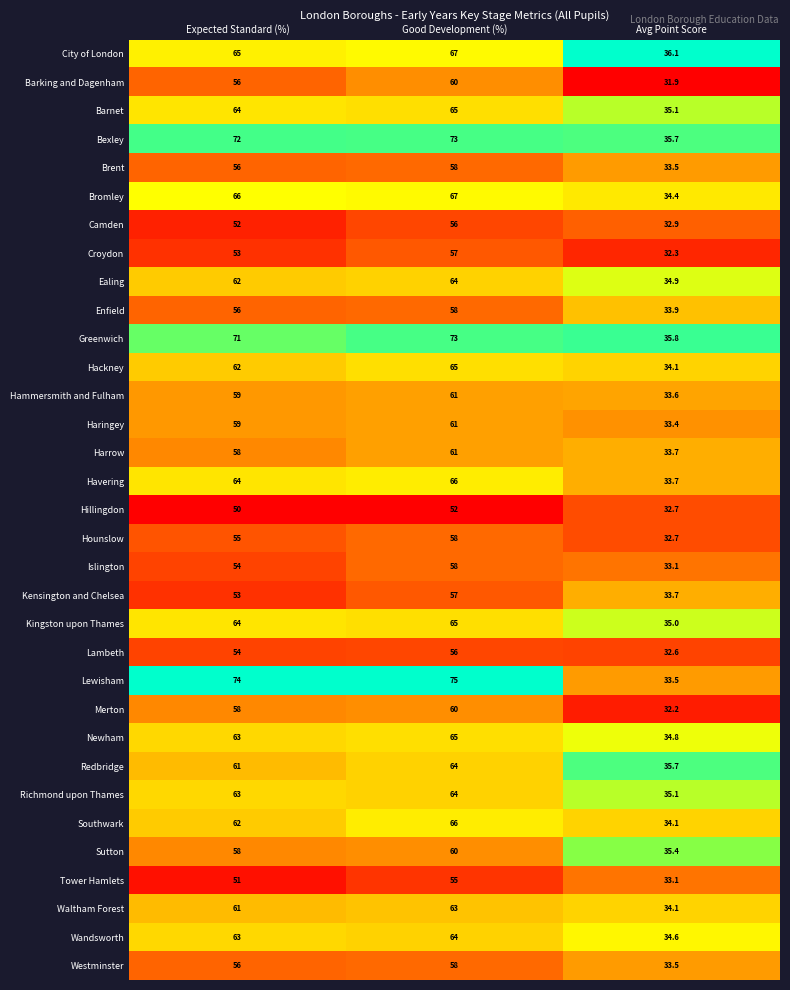

Which series has the largest range (max minus min)?

Lewisham